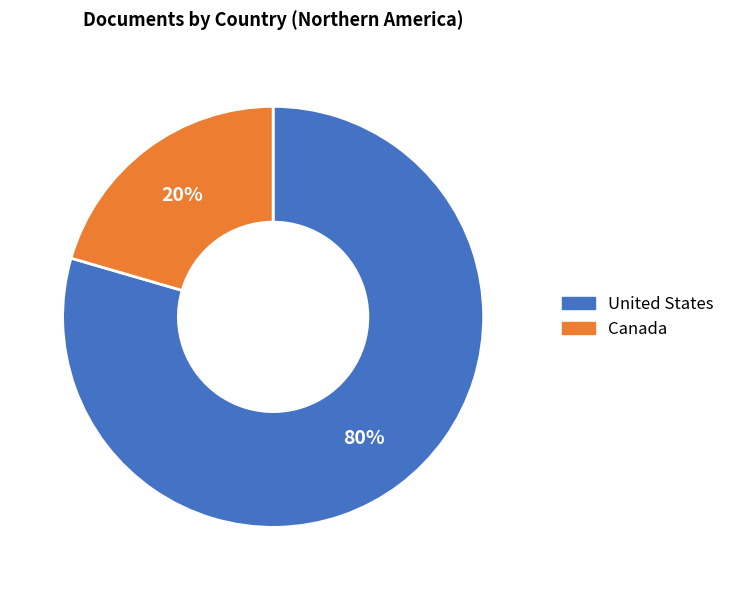

Is there a majority slice in this chart?

Yes